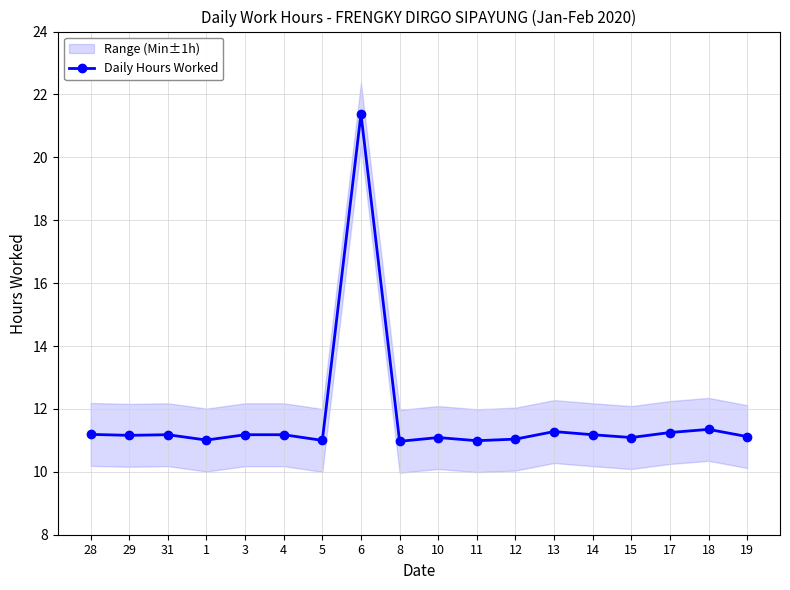

Where does the data first go above 11?

28